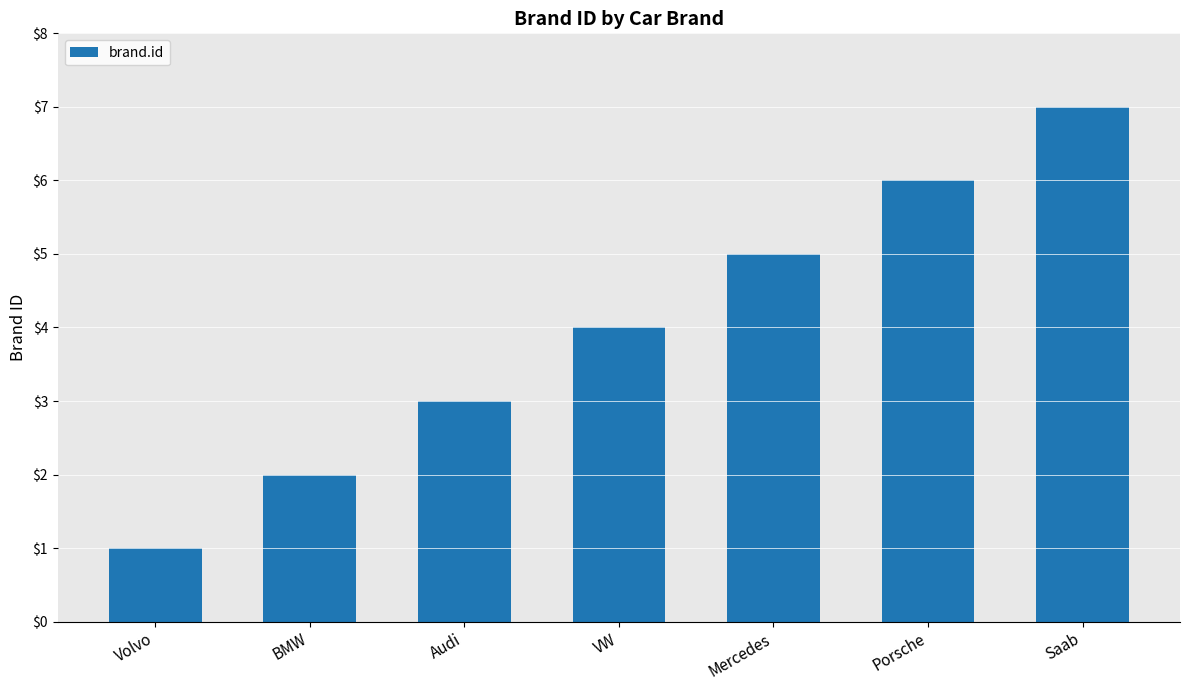

How many bars are there in total?

7